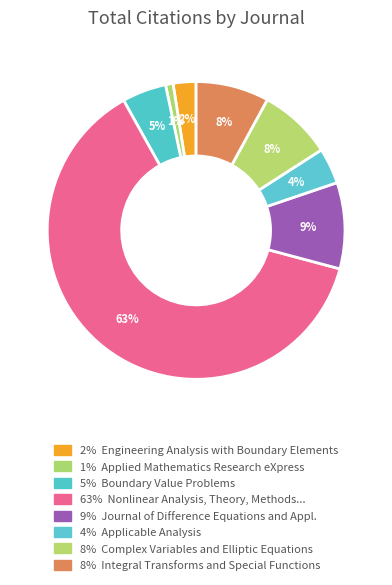

Which category has the biggest portion of the pie?

Nonlinear Analysis, Theory, Methods and Applications